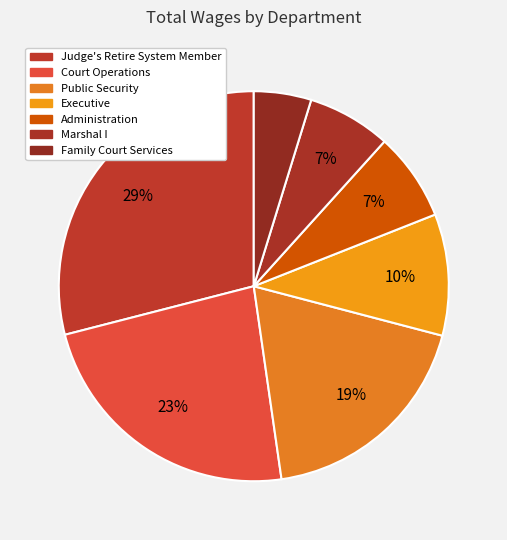

What portion of the pie excludes Court Operations?

76.7%